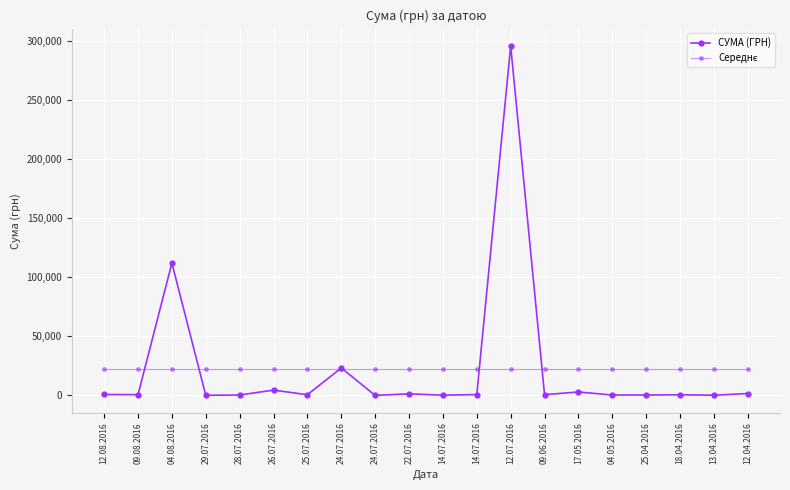

Reading left to right, list all the values displayed in this chart.

СУМА (ГРН): 12.08.2016=775.0	09.08.2016=633.1	04.08.2016=111990.4	29.07.2016=97.8	28.07.2016=331.6	26.07.2016=4460.0	25.07.2016=574.6	24.07.2016=23228.0	24.07.2016=11.2	22.07.2016=1321.3	14.07.2016=200.8	14.07.2016=708.4	12.07.2016=295638.6	09.06.2016=600.0	17.05.2016=2886.0	04.05.2016=339.4	25.04.2016=323.2	18.04.2016=527.8	13.04.2016=173.9	12.04.2016=1592.4
Середнє: 12.08.2016=22320.7	09.08.2016=22320.7	04.08.2016=22320.7	29.07.2016=22320.7	28.07.2016=22320.7	26.07.2016=22320.7	25.07.2016=22320.7	24.07.2016=22320.7	24.07.2016=22320.7	22.07.2016=22320.7	14.07.2016=22320.7	14.07.2016=22320.7	12.07.2016=22320.7	09.06.2016=22320.7	17.05.2016=22320.7	04.05.2016=22320.7	25.04.2016=22320.7	18.04.2016=22320.7	13.04.2016=22320.7	12.04.2016=22320.7